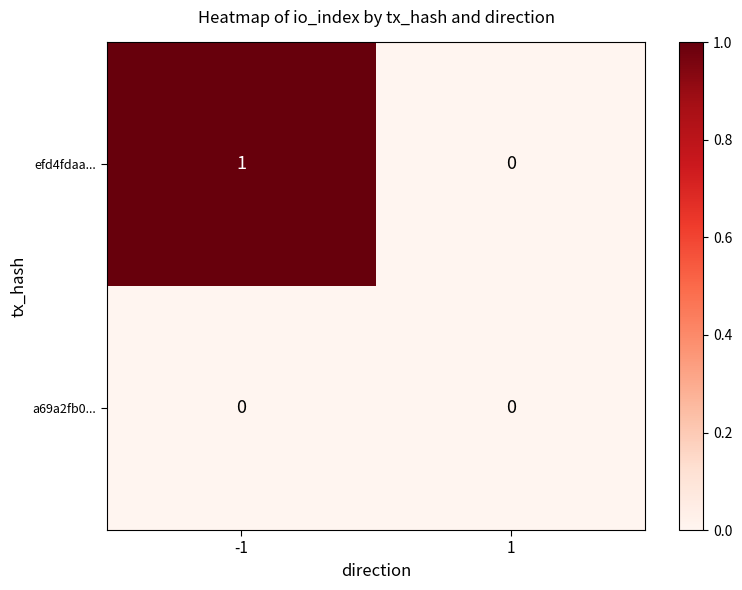

List the series in order of their overall mean, highest first.

efd4fdaa..., a69a2fb0...